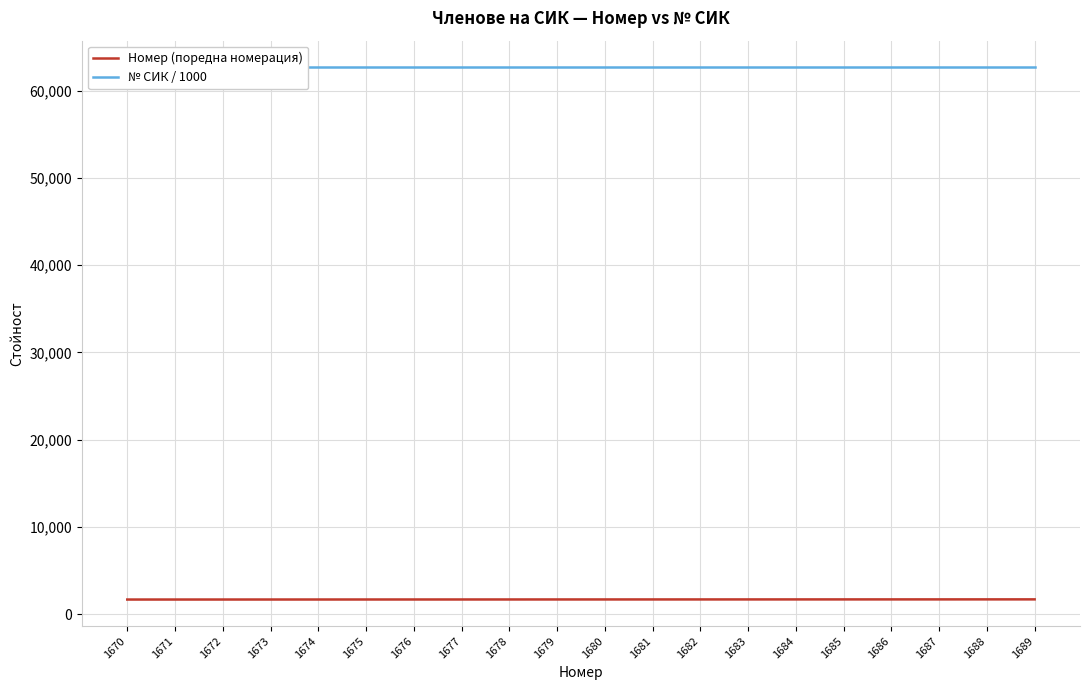

What is the highest value of the Номер (поредна номерация) series?

1689.0